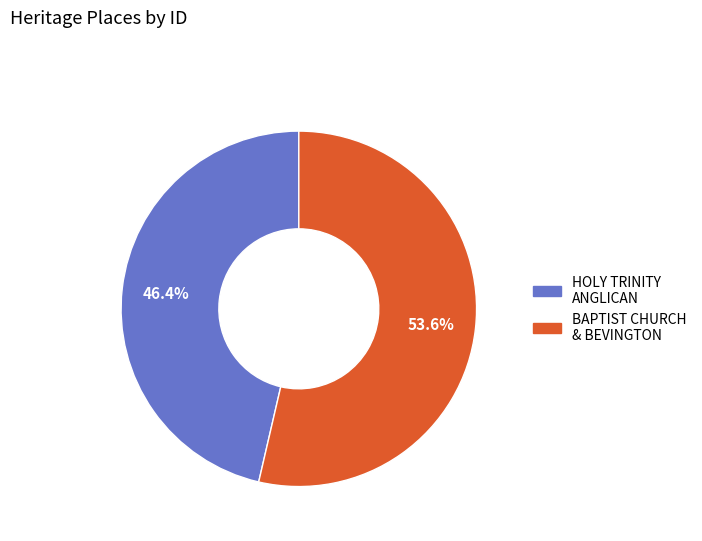

Is there any slice that represents more than half of the pie?

Yes